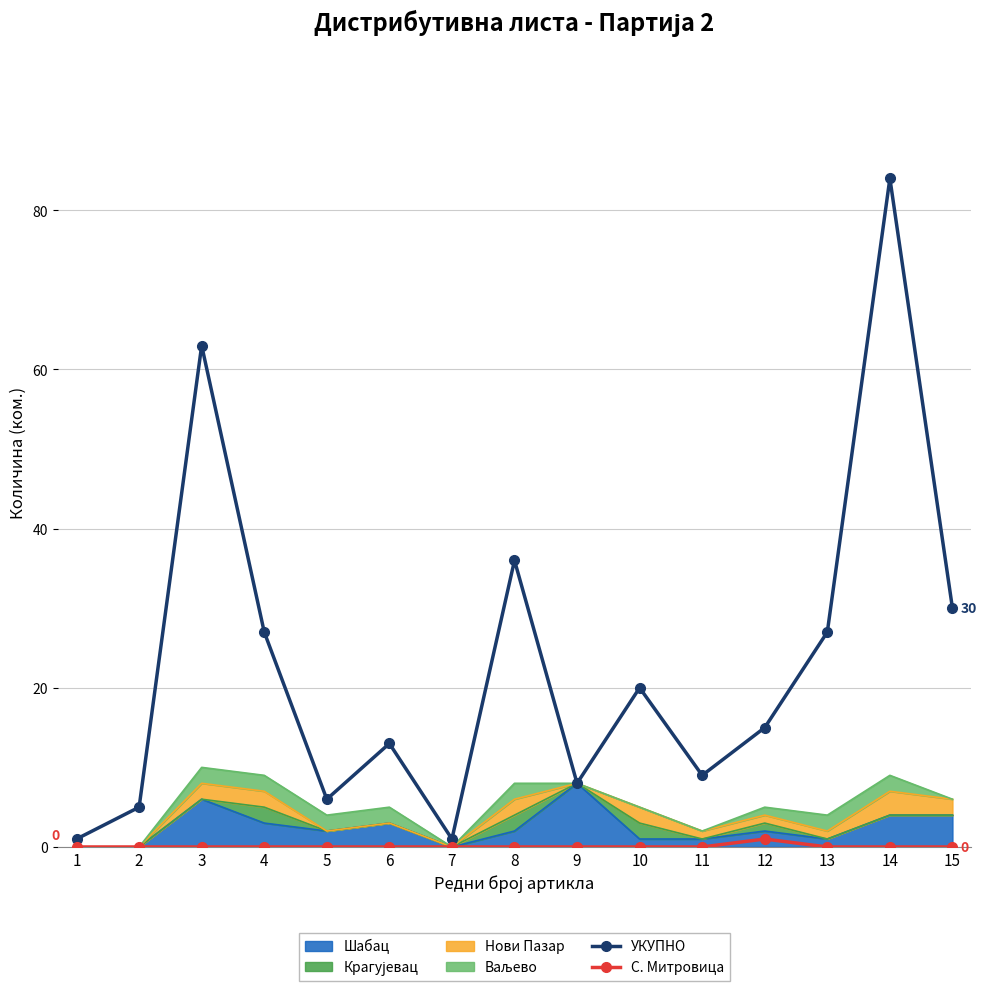

Reading left to right, extract all data points from this chart.

УКУПНО: 1=1	2=5	3=63	4=27	5=6	6=13	7=1	8=36	9=8	10=20	11=9	12=15	13=27	14=84	15=30
С. Митровица: 1=0	2=0	3=0	4=0	5=0	6=0	7=0	8=0	9=0	10=0	11=0	12=1	13=0	14=0	15=0